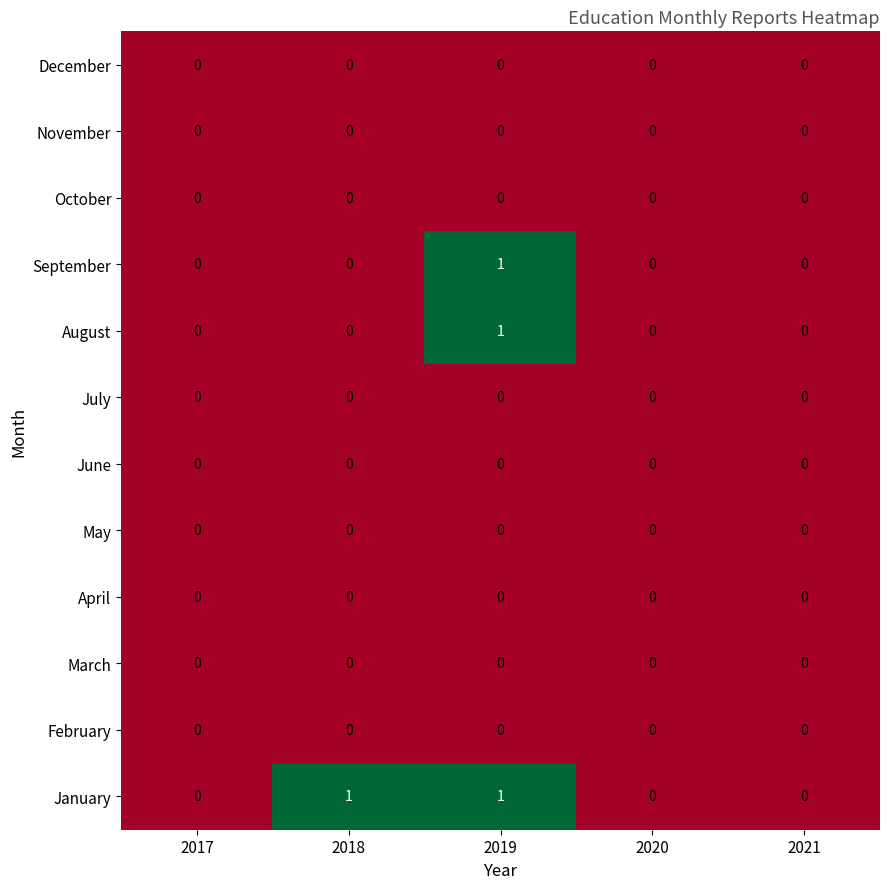

Which series has the largest total across all categories?

January